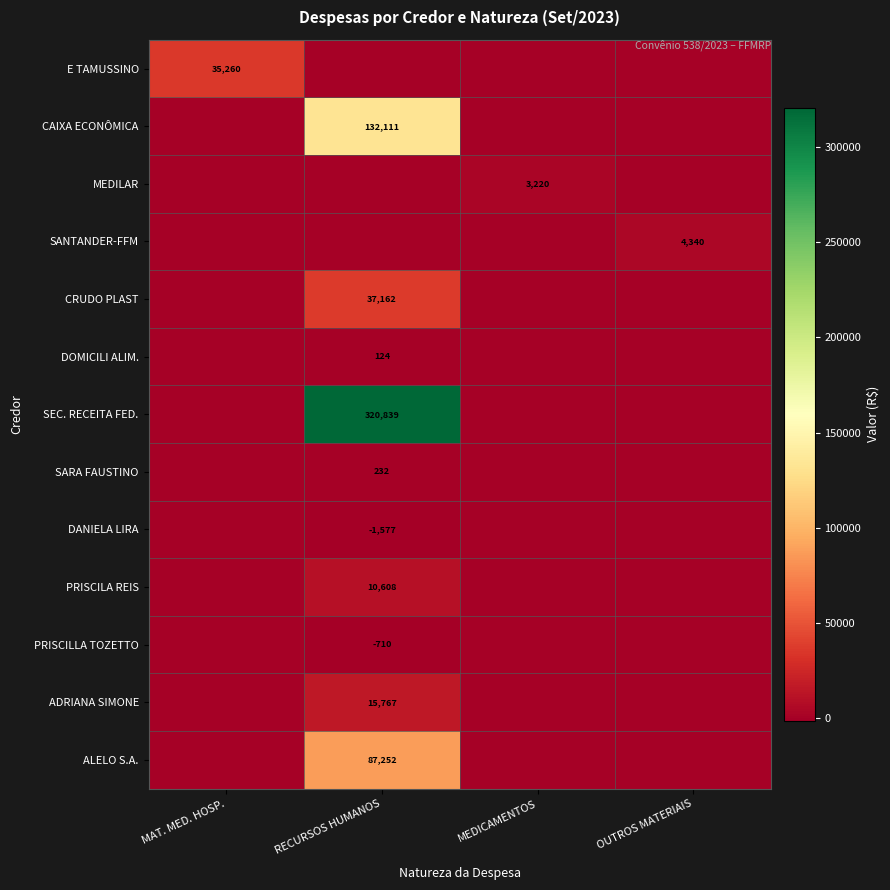

Is it true that DANIELA LIRA equals -1577 at RECURSOS HUMANOS?

True